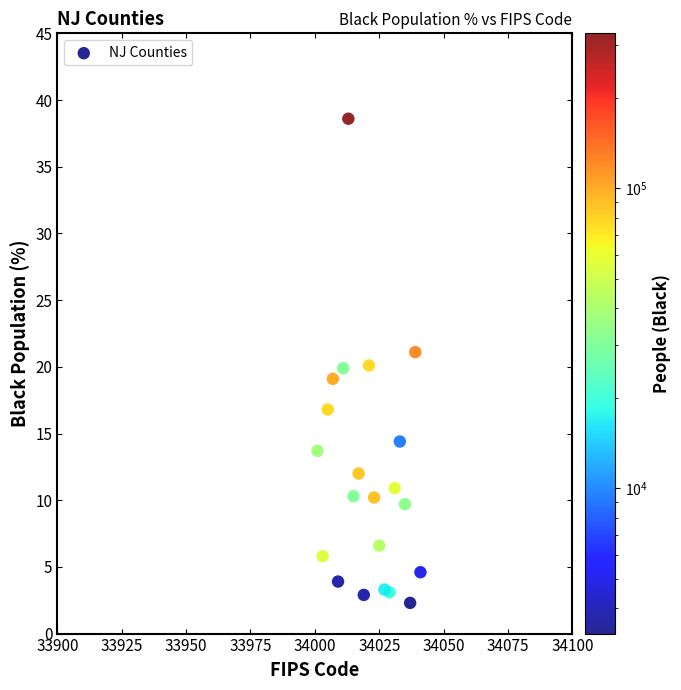

What is the range of Y values (max minus min)?

36.3